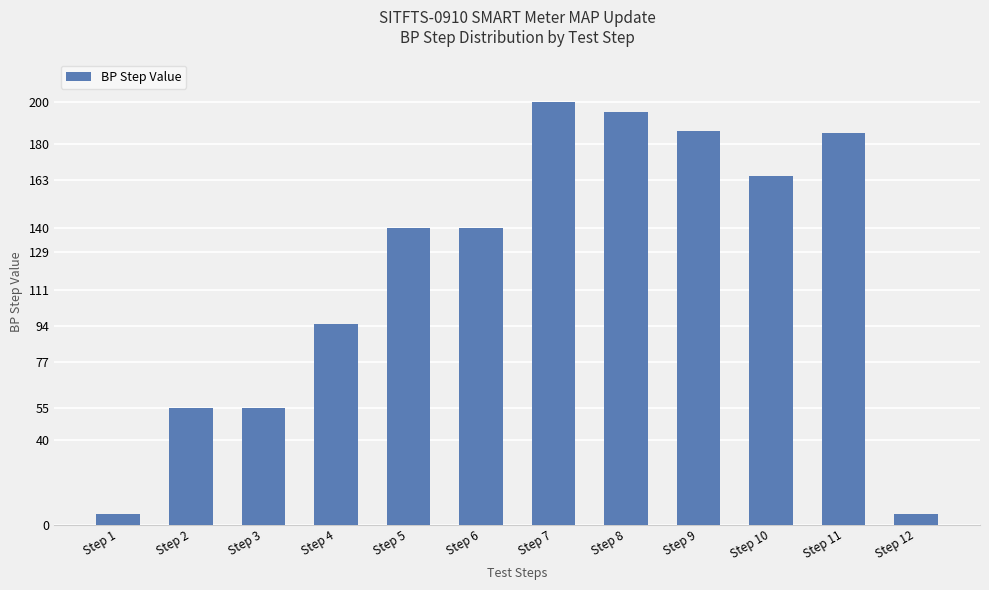

Reading right to left, extract all data points from this chart.

Step 12=5	Step 11=185	Step 10=165	Step 9=186	Step 8=195	Step 7=200	Step 6=140	Step 5=140	Step 4=95	Step 3=55	Step 2=55	Step 1=5